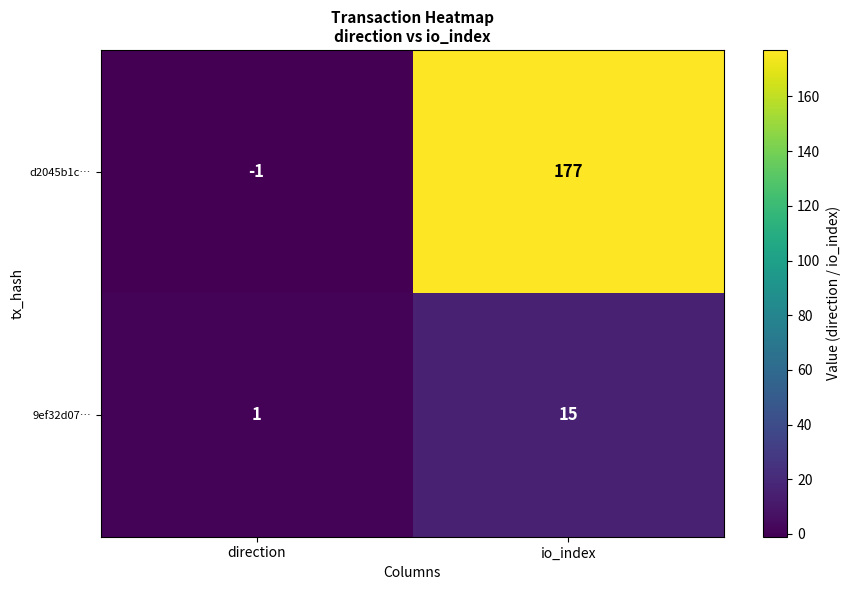

At how many categories does at least one series exceed 75?

1